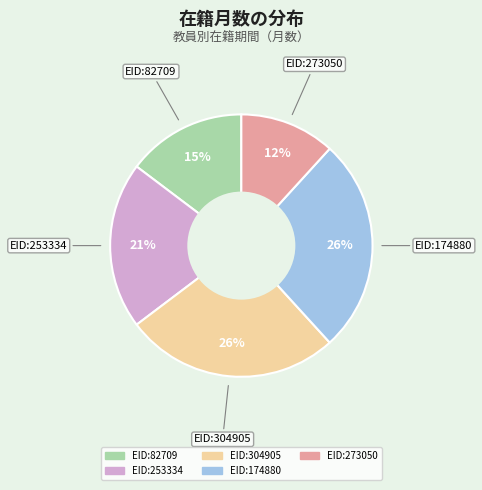

To the nearest percent, what is the average slice percentage?

20%